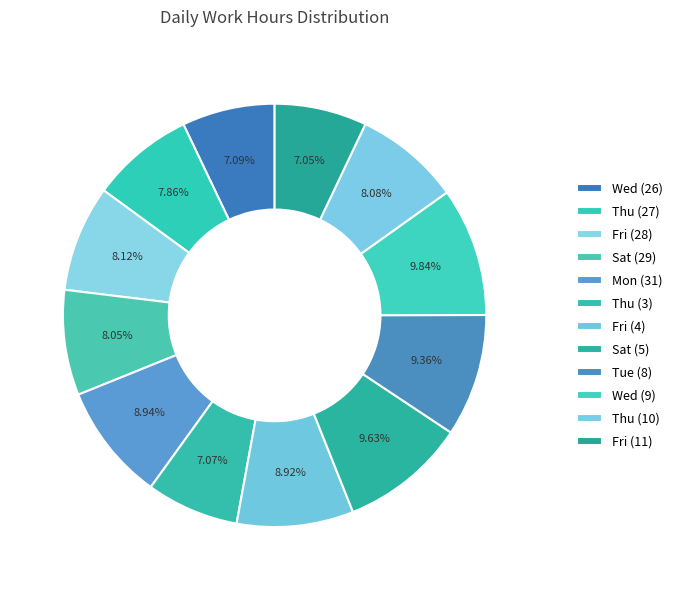

To the nearest percent, what is the difference between the largest and smallest slice percentages?

3%